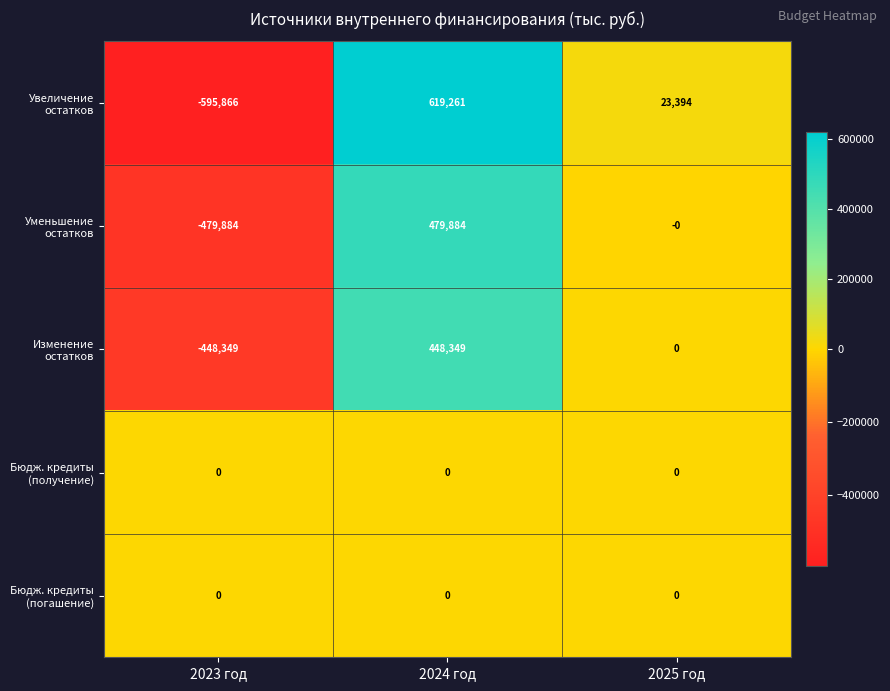

How many values in Изменение остатков are below zero?

1